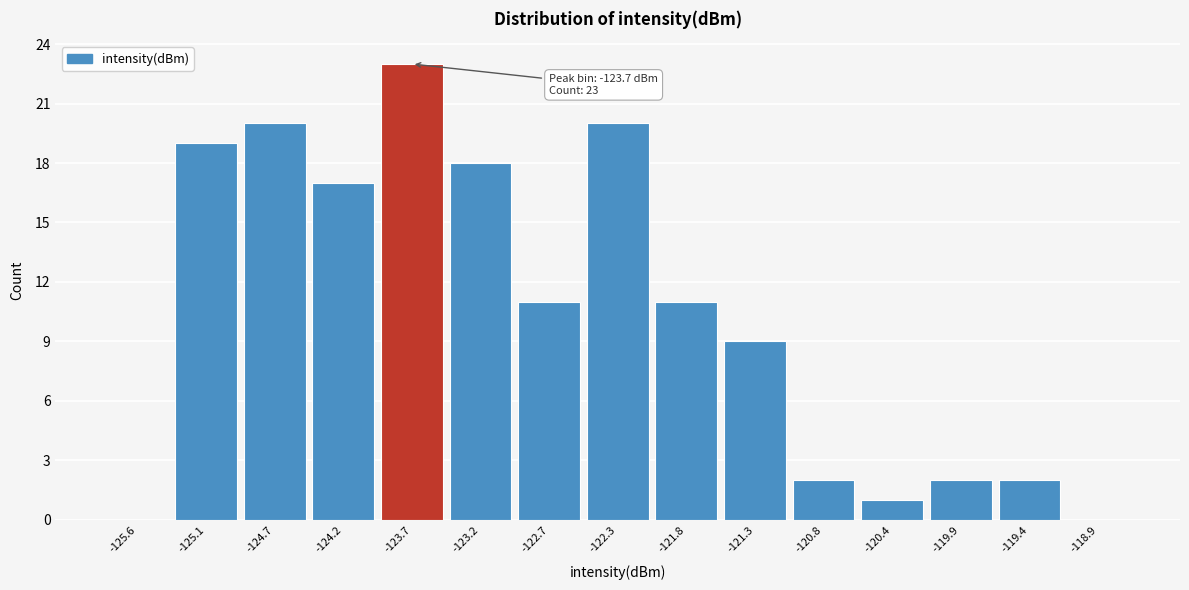

Which range on the x-axis has the tallest bar?

-123.95 to -123.45